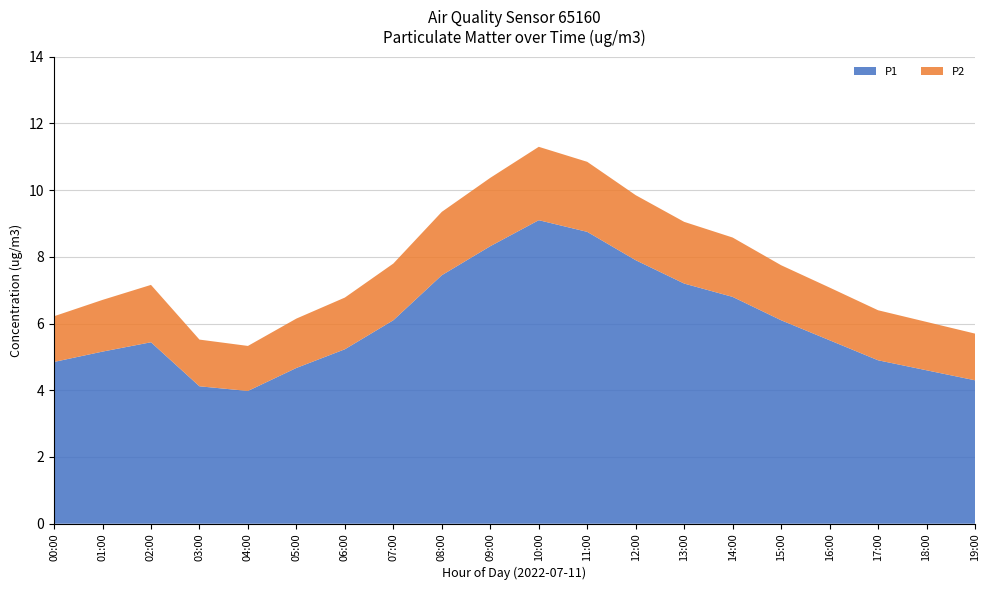

Reading right to left, list all the values displayed in this chart.

P1: 4.3	4.6	4.9	5.5	6.1	6.8	7.2	7.9	8.8	9.1	8.3	7.5	6.1	5.2	4.7	4.0	4.1	5.4	5.2	4.8
P2: 1.4	1.4	1.5	1.6	1.6	1.8	1.9	1.9	2.1	2.2	2.0	1.9	1.7	1.6	1.5	1.4	1.4	1.7	1.6	1.4